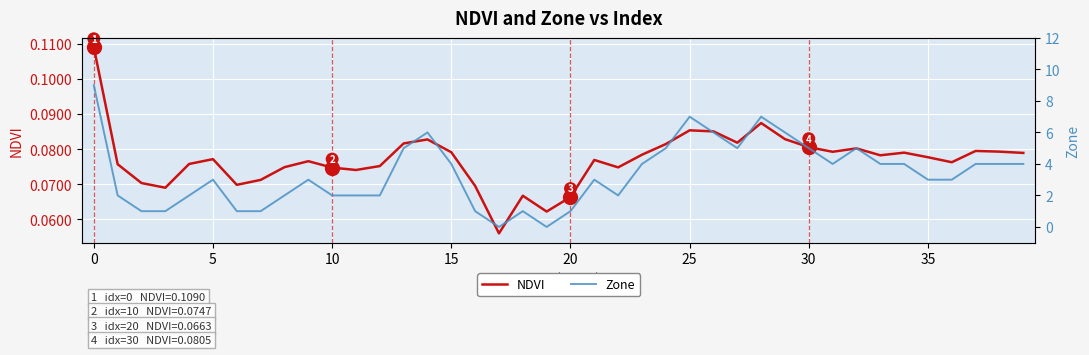

What is the total value across all series at 15?

2.1